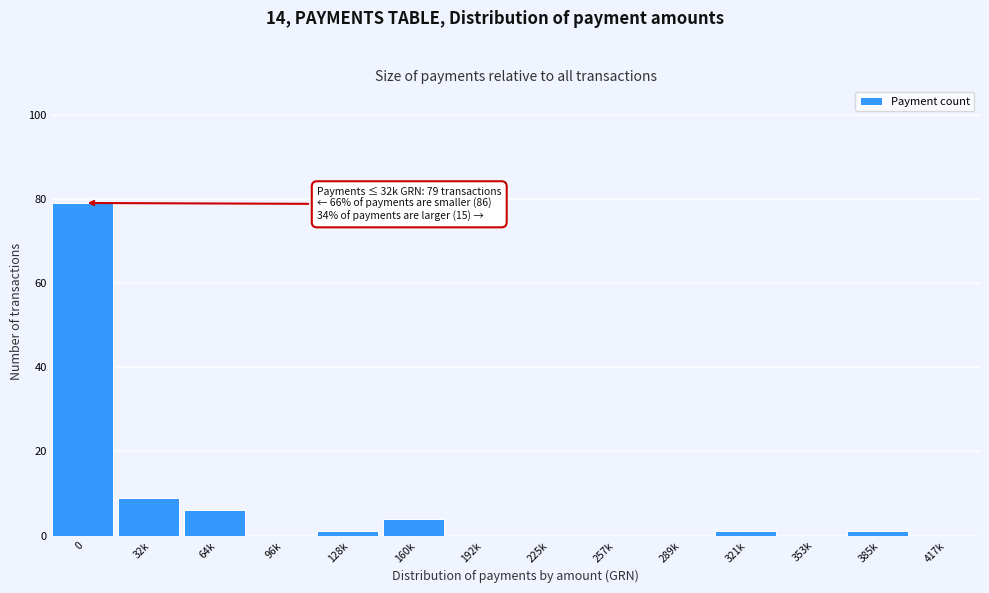

Reading left to right, extract all data points from this chart.

0=79	32k=9	64k=6	96k=0	128k=1	160k=4	192k=0	225k=0	257k=0	289k=0	321k=1	353k=0	385k=1	417k=0